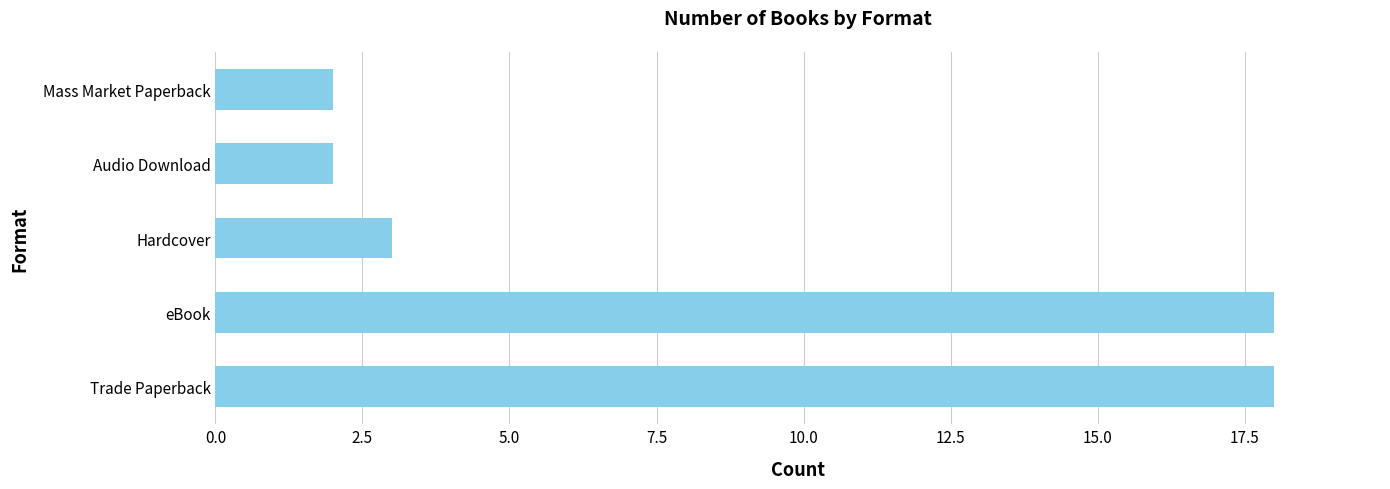

What is the greatest value displayed?

18